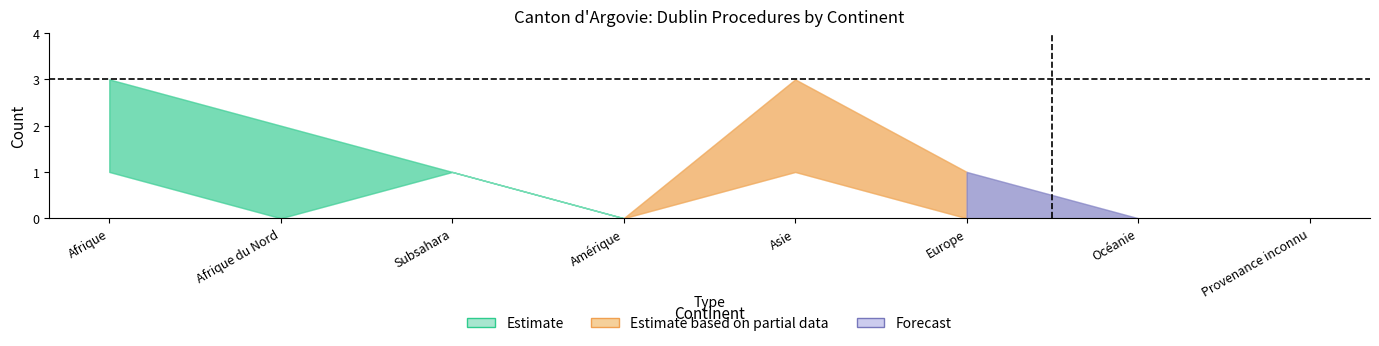

What is the highest value of the Procédures In series?

3